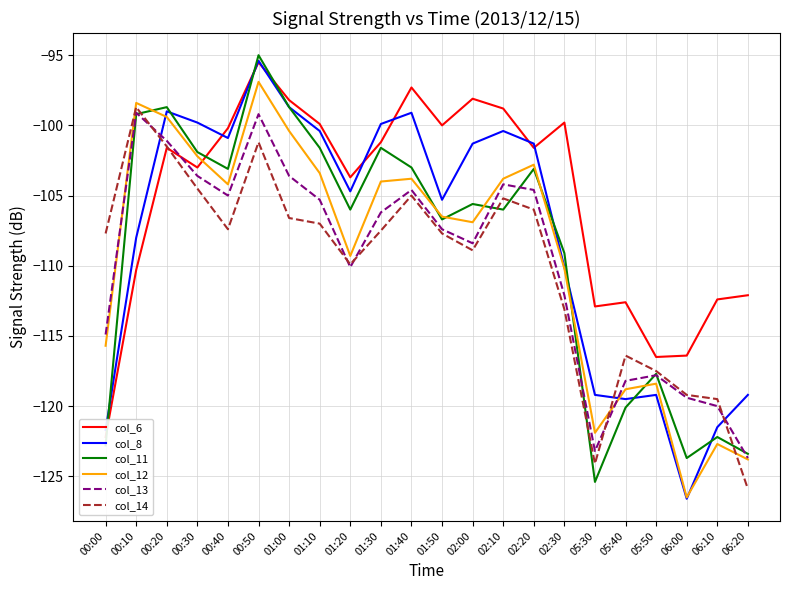

What position from the right is 00:20?

20